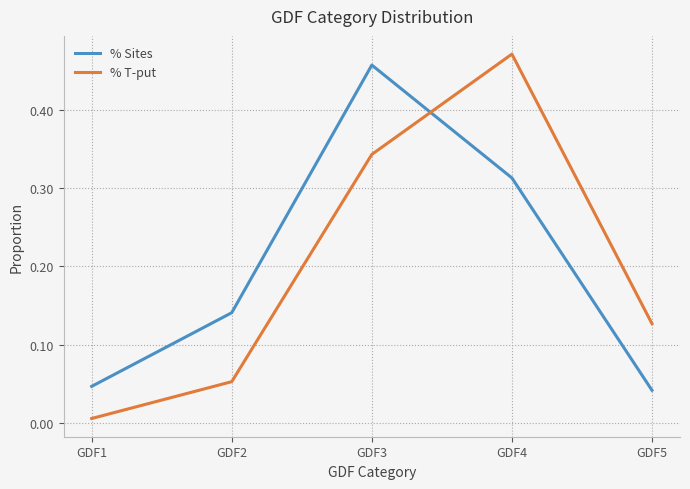

Where is % T-put nearest to the value 0?

GDF1